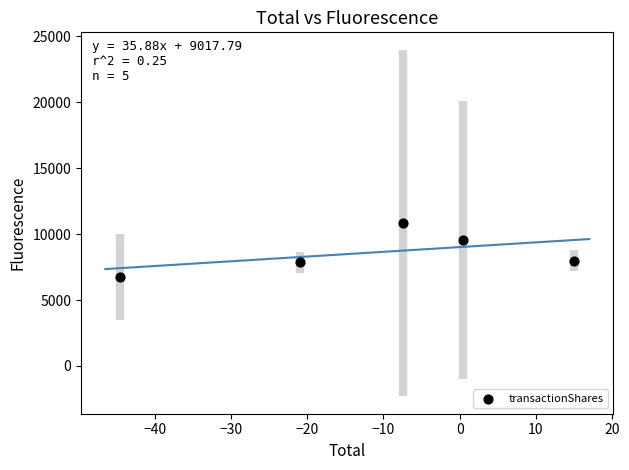

What is the average Y value?

8605.2